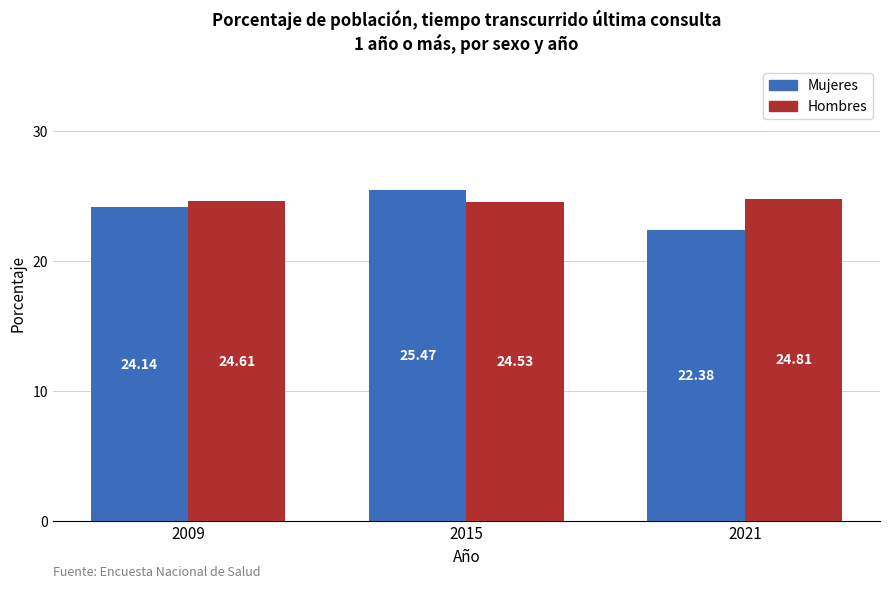

Are the bars grouped side by side (vs. stacked)?

Yes